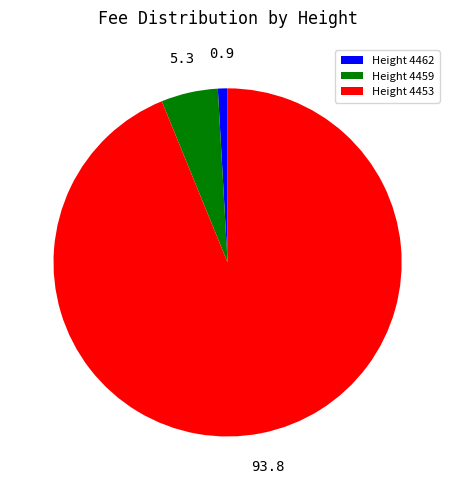

Between Height 4459 and Height 4462, which is larger?

Height 4459